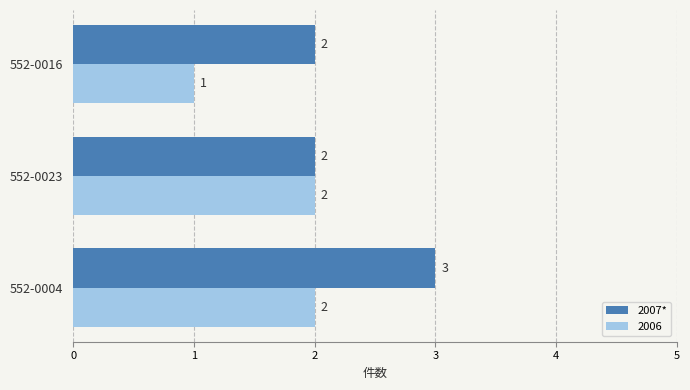

What is the sum of the 2007* values at 552-0004 and 552-0016?

5